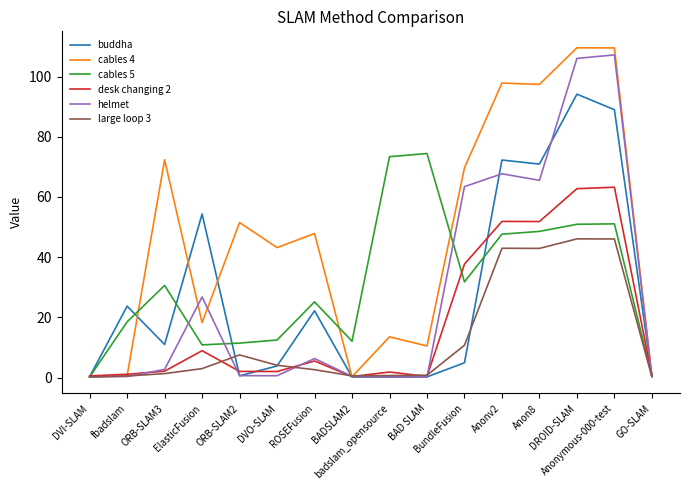

Which series has the largest range (max minus min)?

cables 4